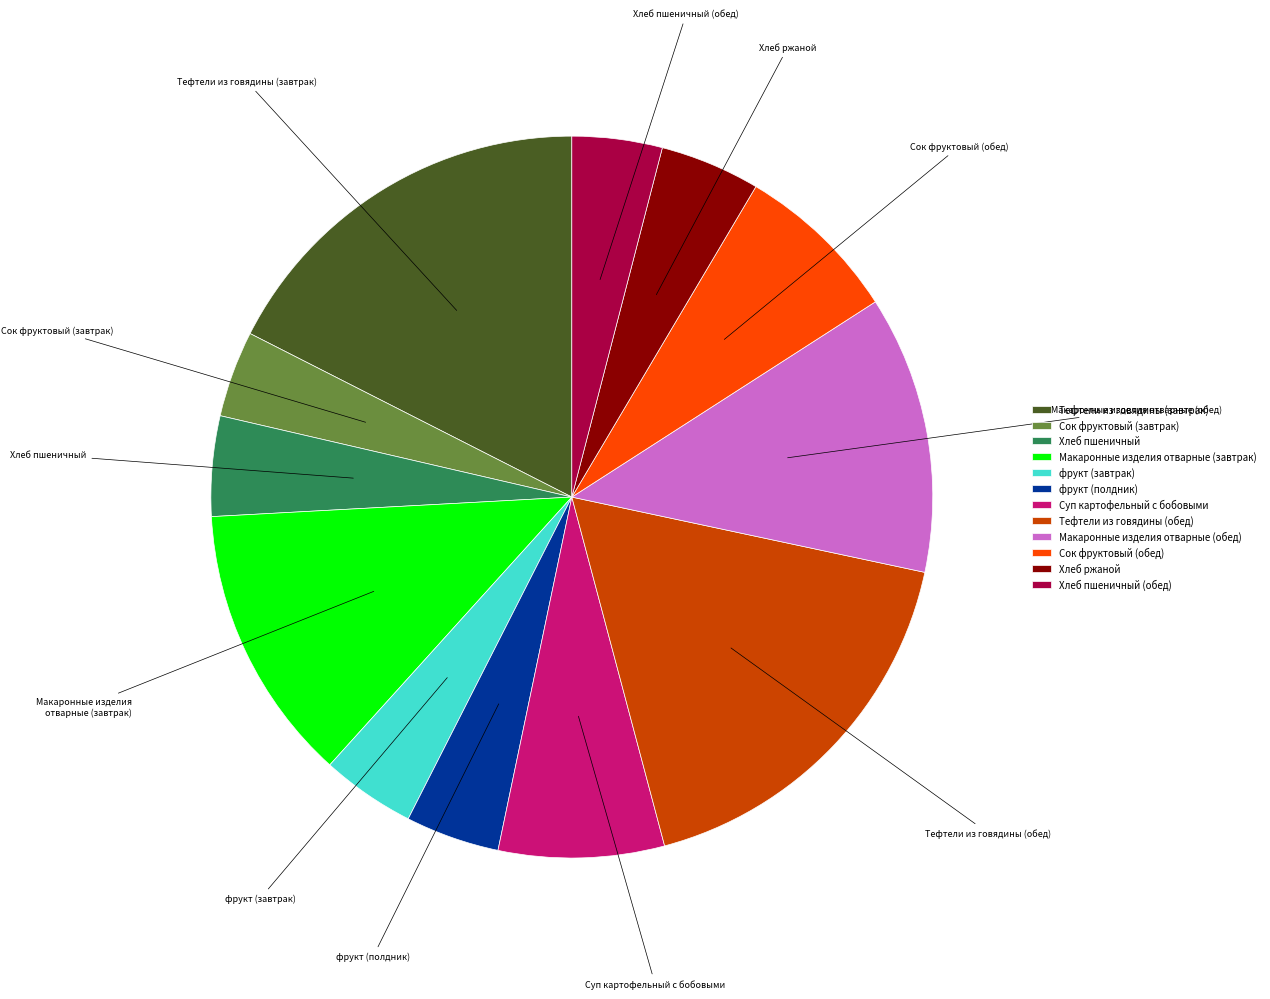

Do фрукт (полдник) and Суп картофельный с бобовыми together represent more than half of the pie?

No